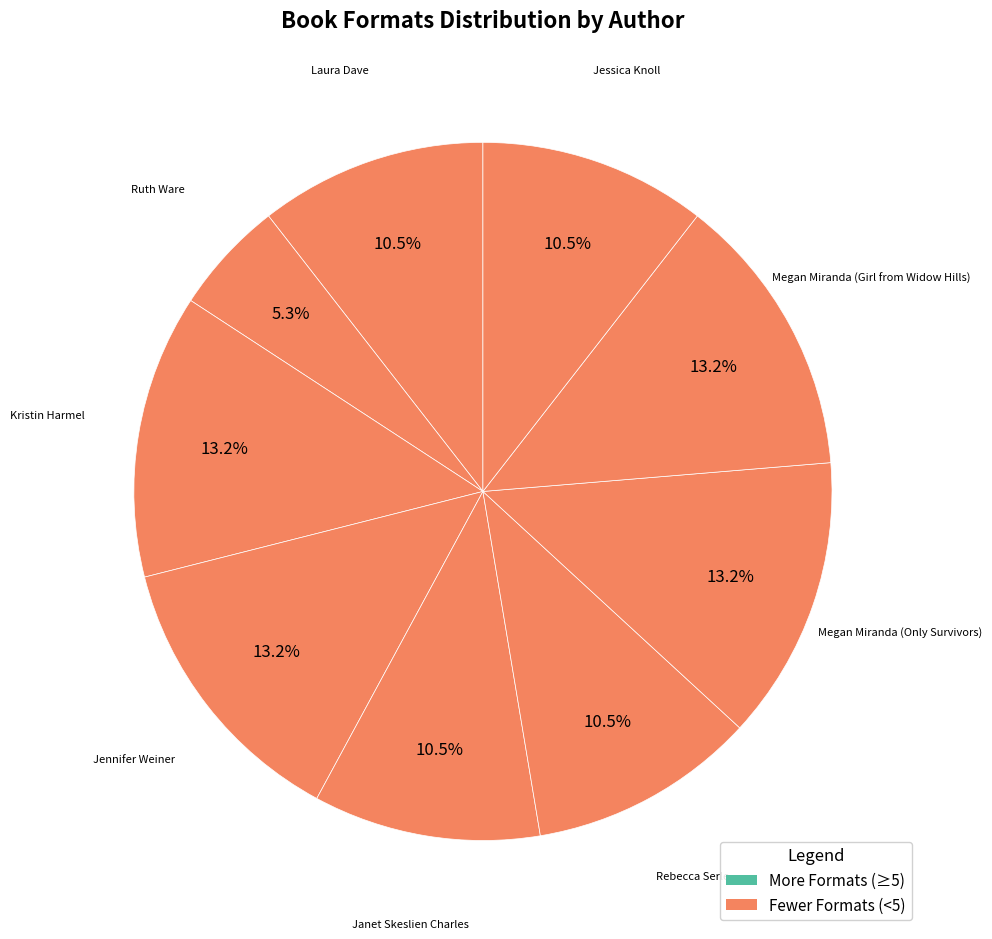

Between Ruth Ware and Kristin Harmel, which is larger?

Kristin Harmel